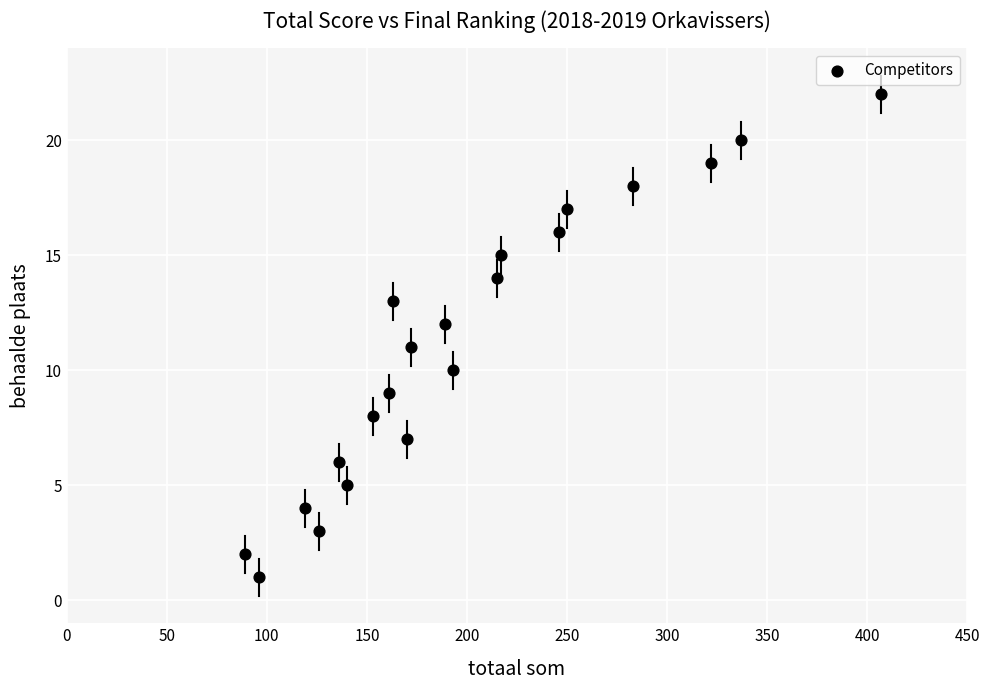

What is the range of Y values (max minus min)?

21